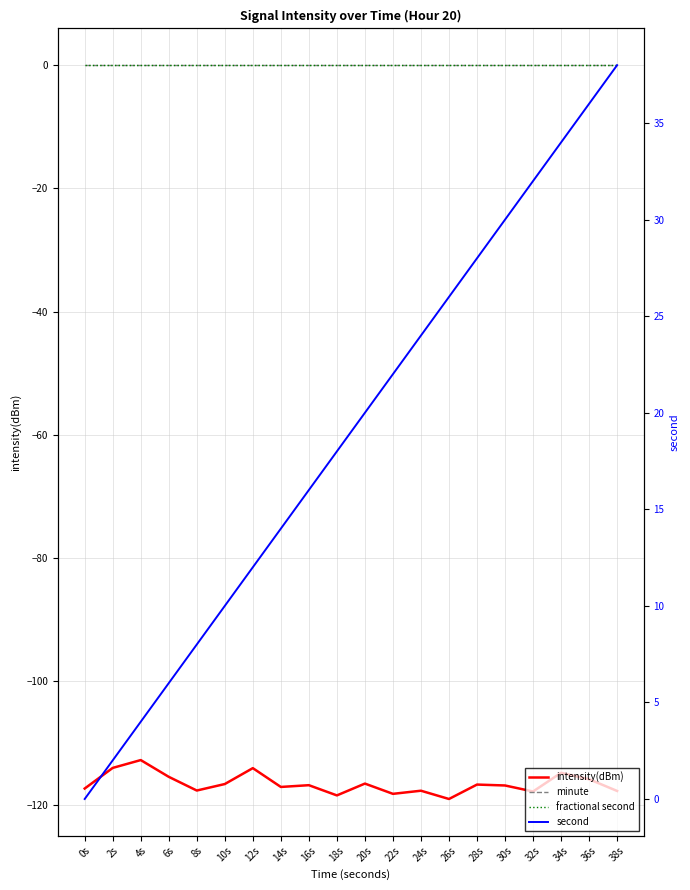

How many categories are shown in the chart?

20